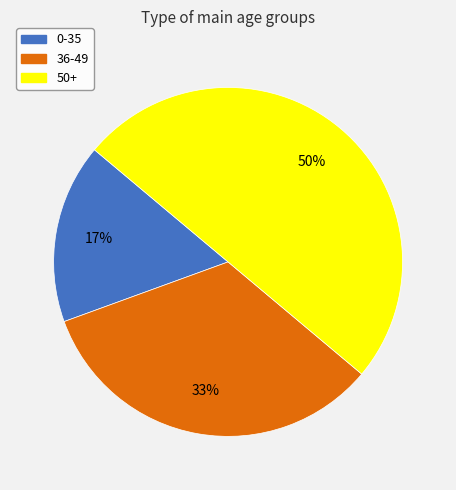

To the nearest percent, what is the combined percentage of 36-49 and 0-35?

50%